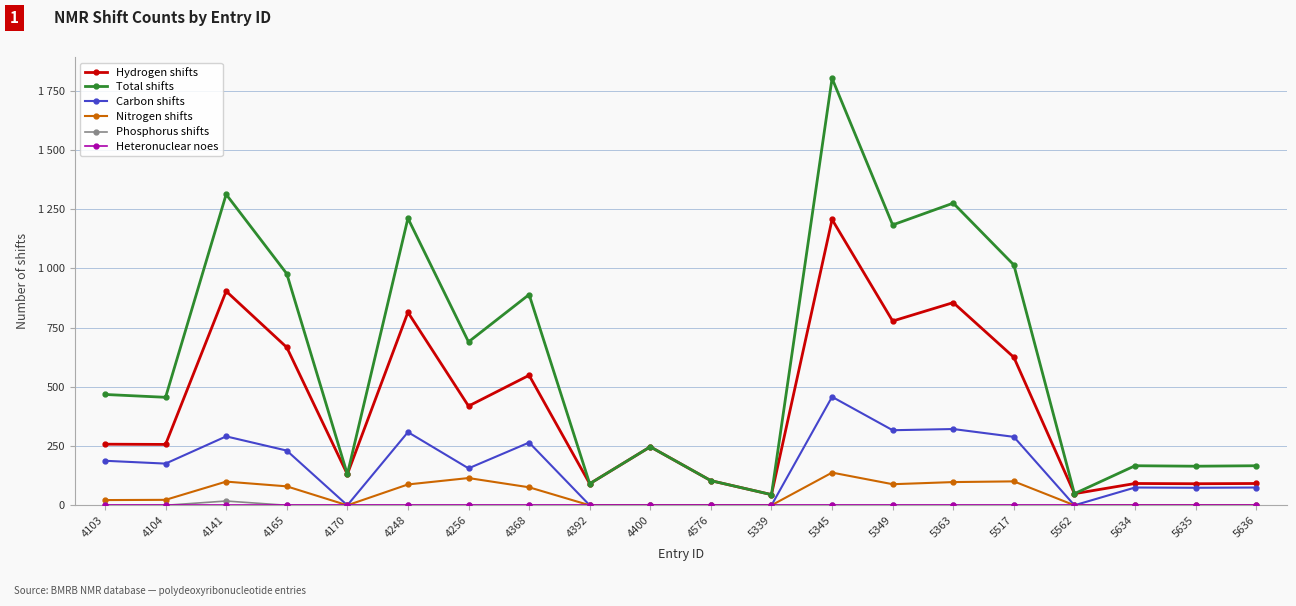

What is the maximum value for Carbon shifts?

458